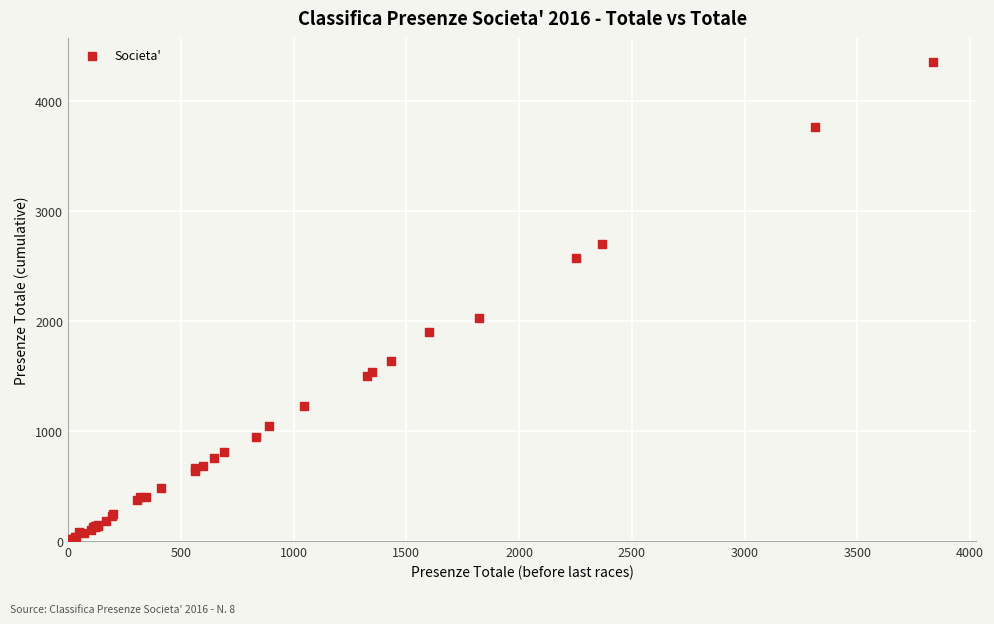

What Y value in the scatter plot is closest to 2185?

2027